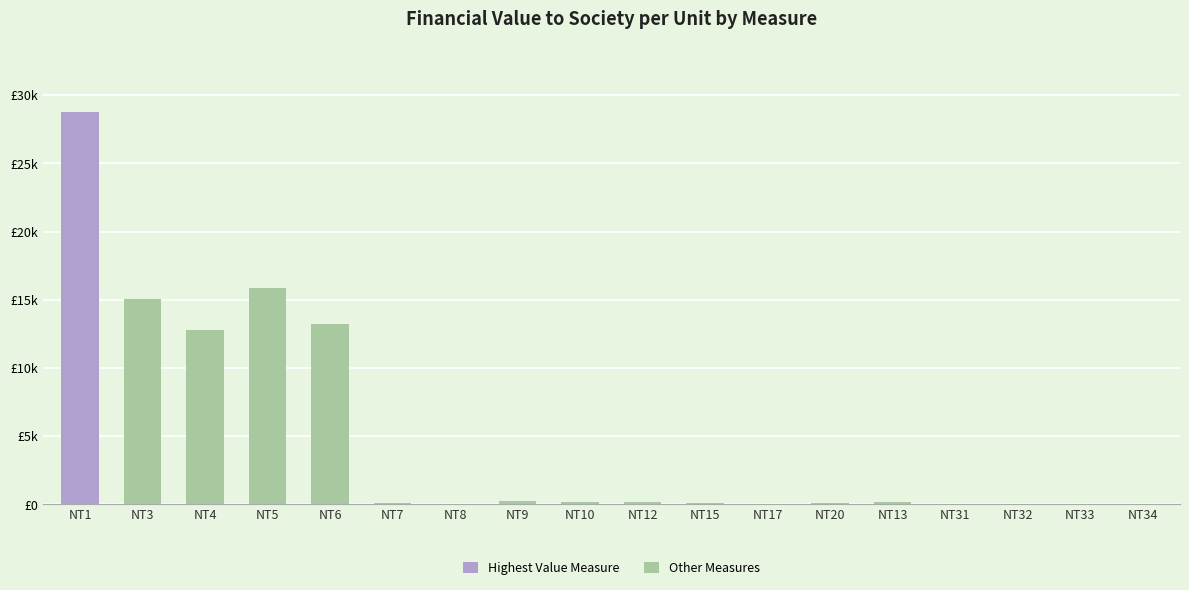

Are the bars horizontal?

No